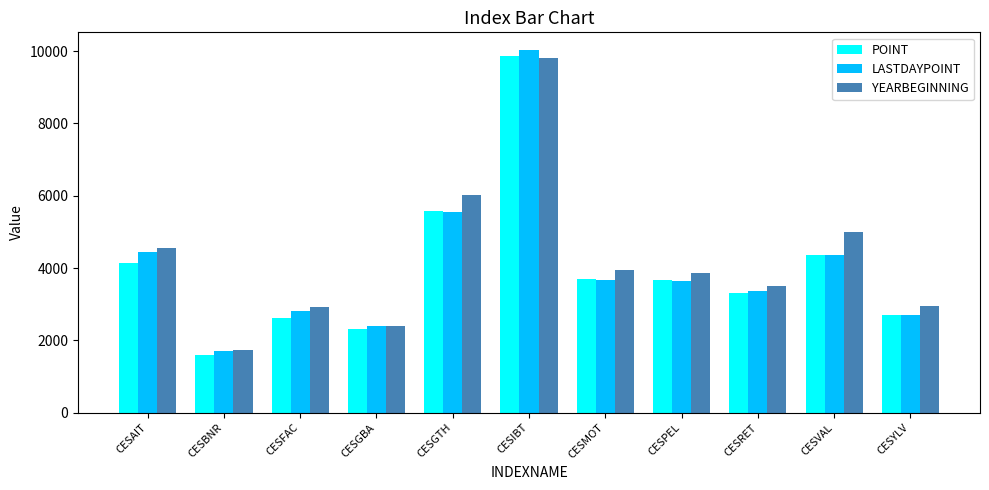

The value of LASTDAYPOINT at CESVAL is 1616.0. True or false?

False